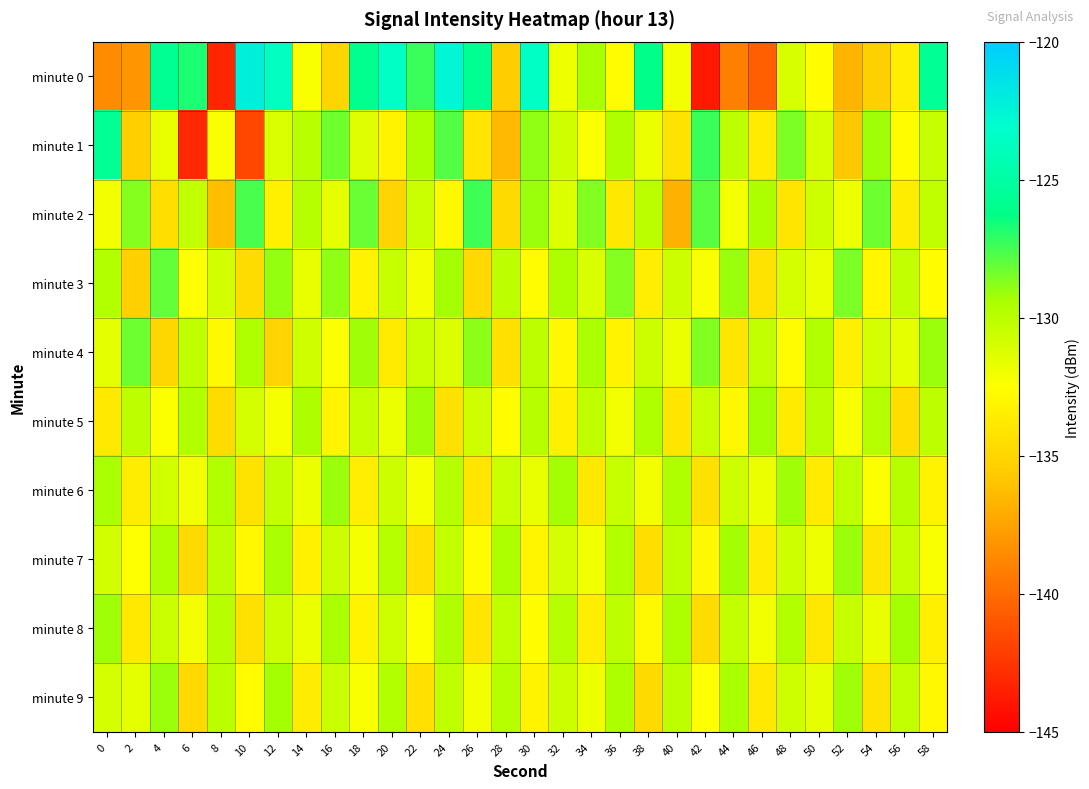

What is the total value across all series at 16?

-1309.0